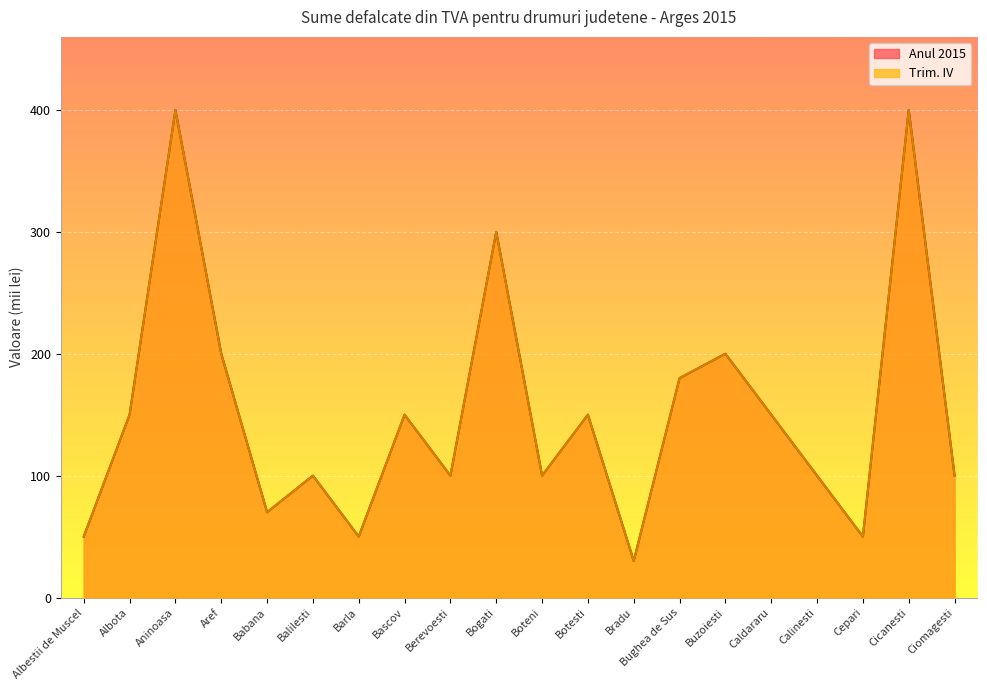

What is the difference between the Trim. IV values at Aninoasa and Calinesti?

300